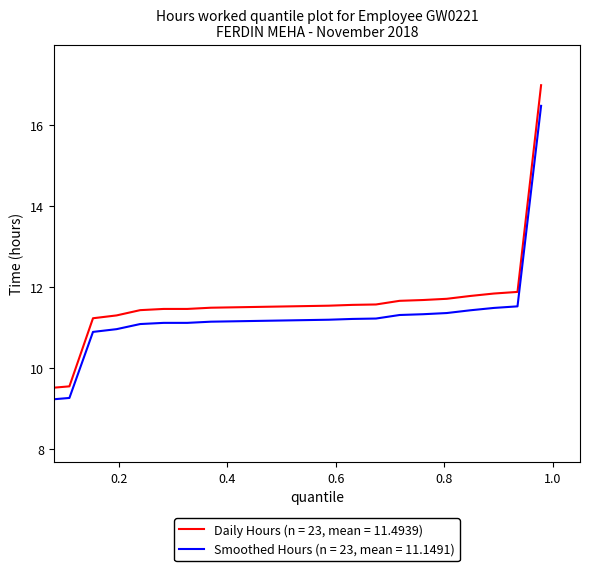

How many distinct data groups are displayed?

2